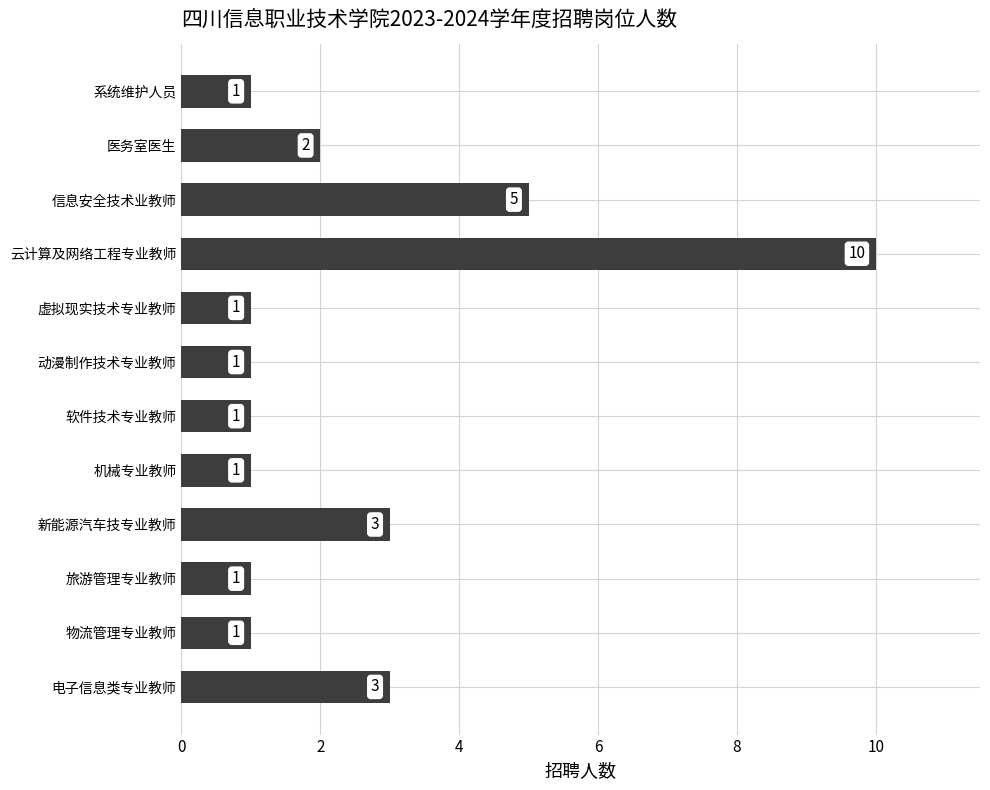

What is the difference between the maximum and minimum values?

9